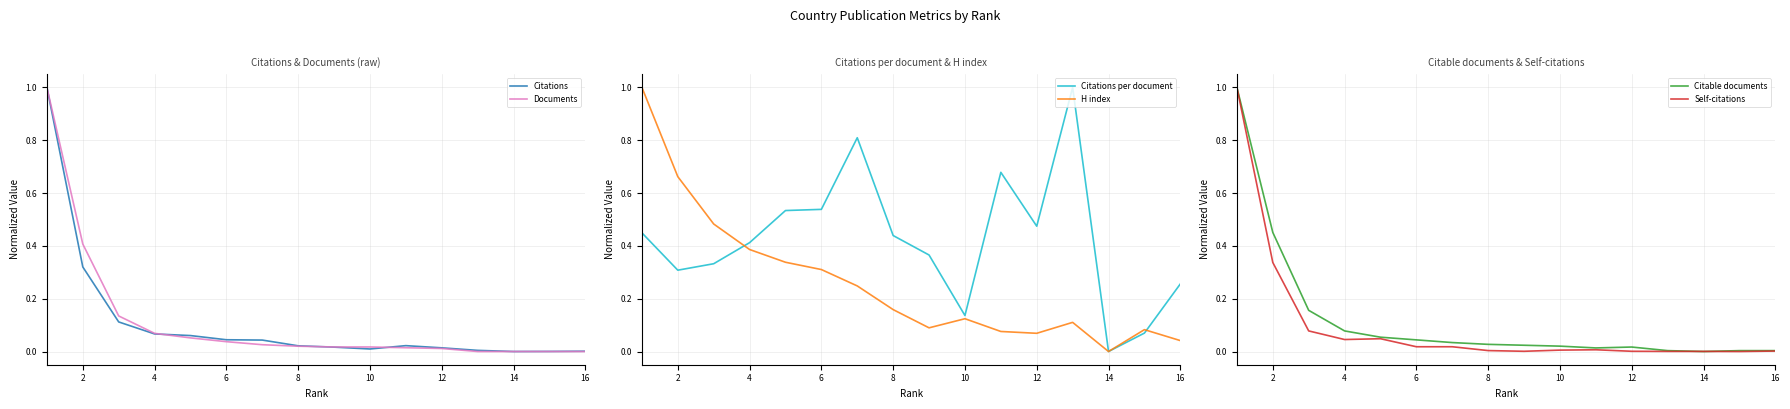

The value of Citable documents at 14 is 0.7. True or false?

False